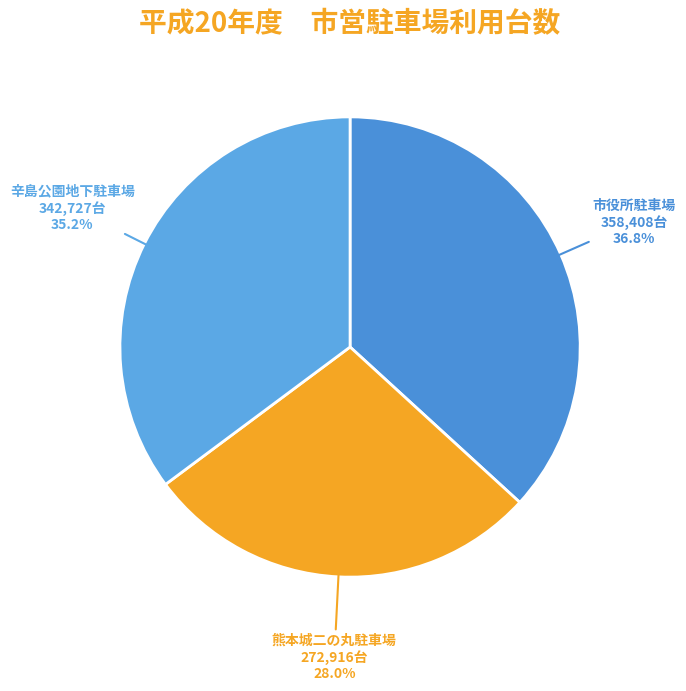

What is the ratio of the value at 辛島公園地下駐車場 to the value at 市役所駐車場?

1.0